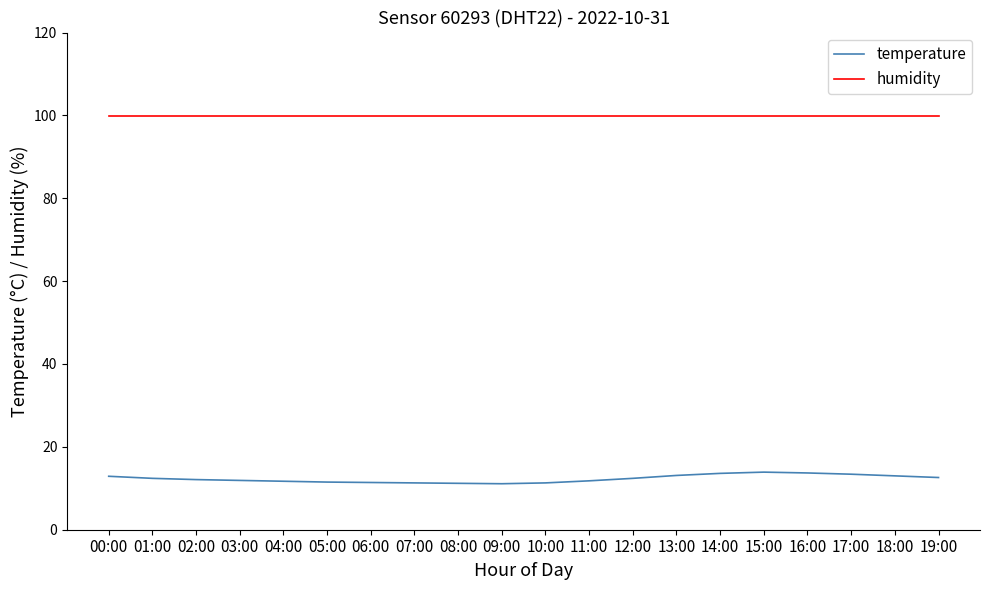

Rank the series at 08:00 from lowest to highest value.

temperature, humidity